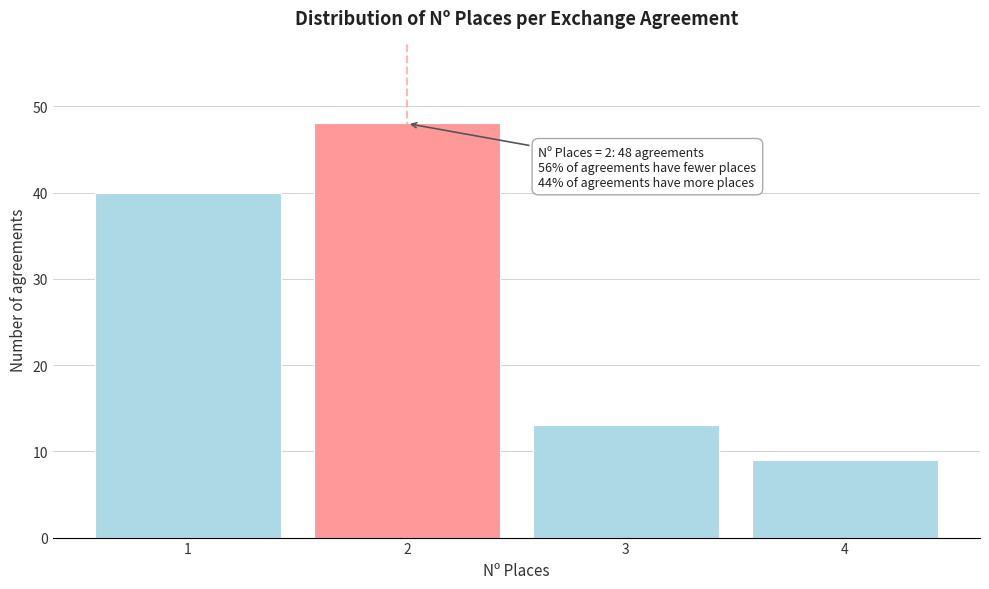

Reading left to right, list all the values displayed in this chart.

40	48	13	9